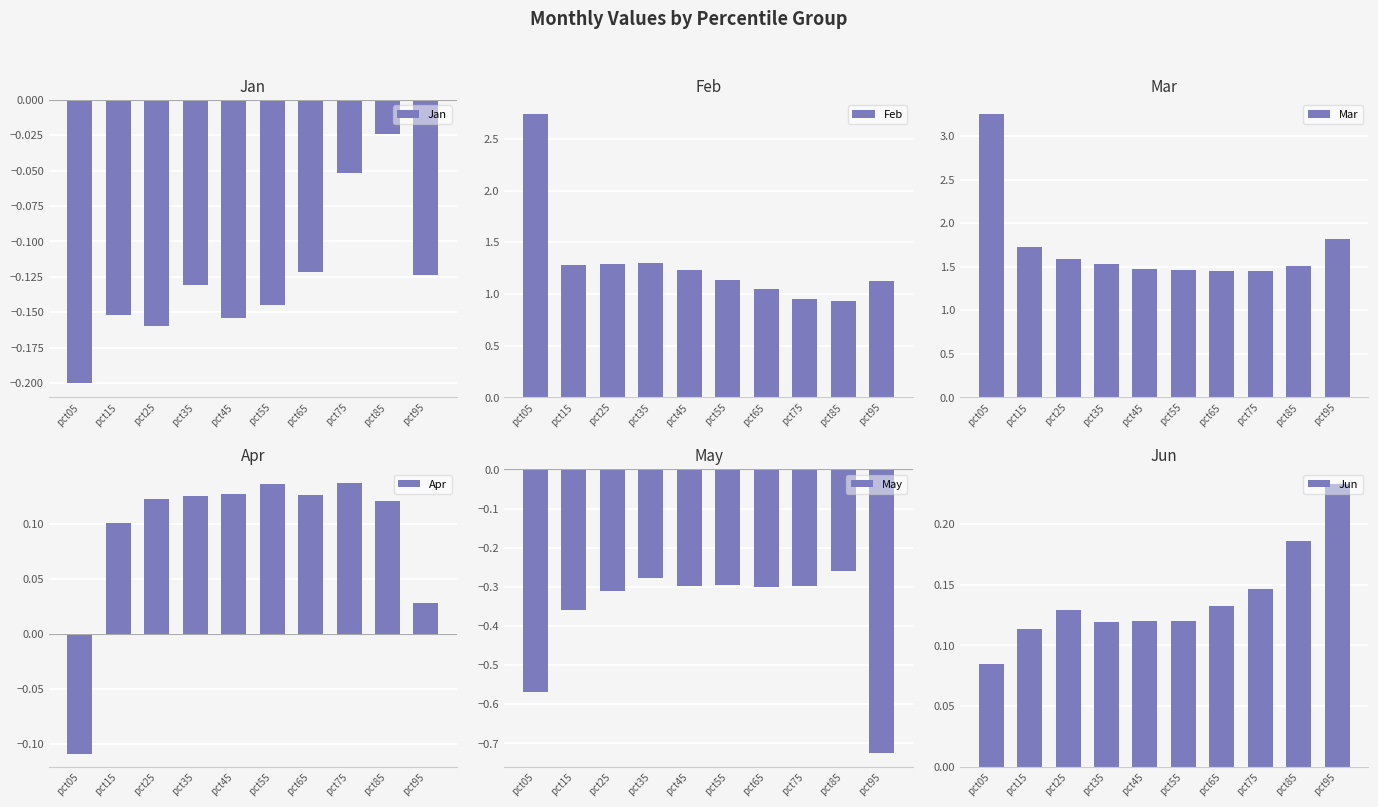

What is the total value across all series at pct55?

2.4